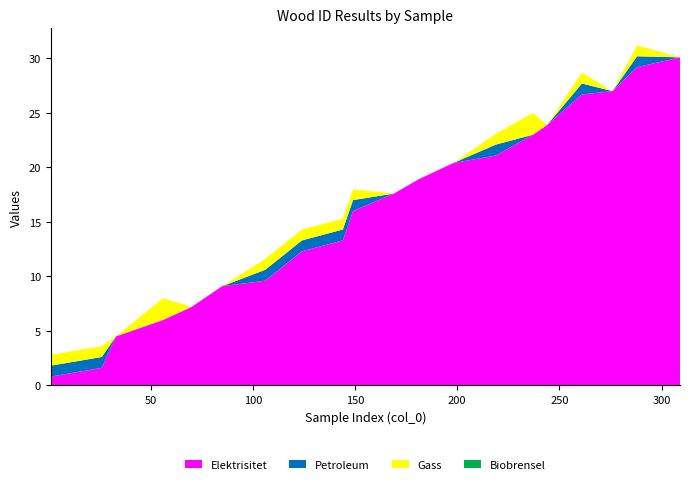

What is the minimum value for Elektrisitet?

0.8